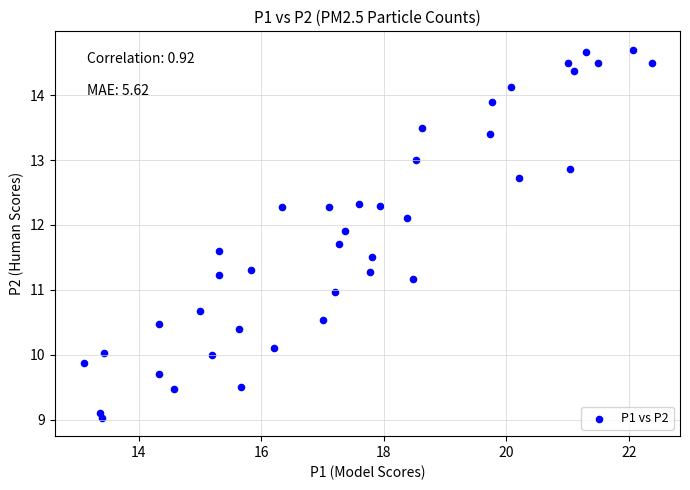

What is the range of Y values (max minus min)?

5.7